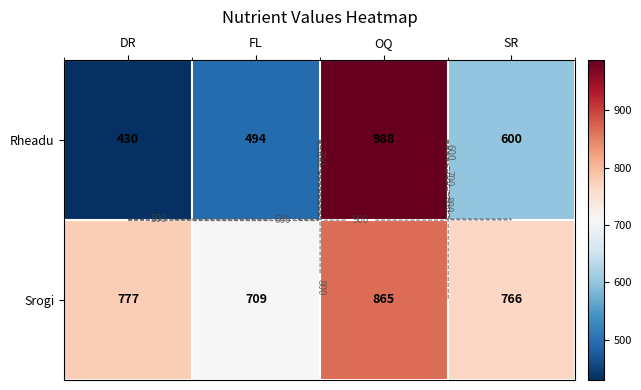

Count the Rheadu values in the range 494 to 988.

3